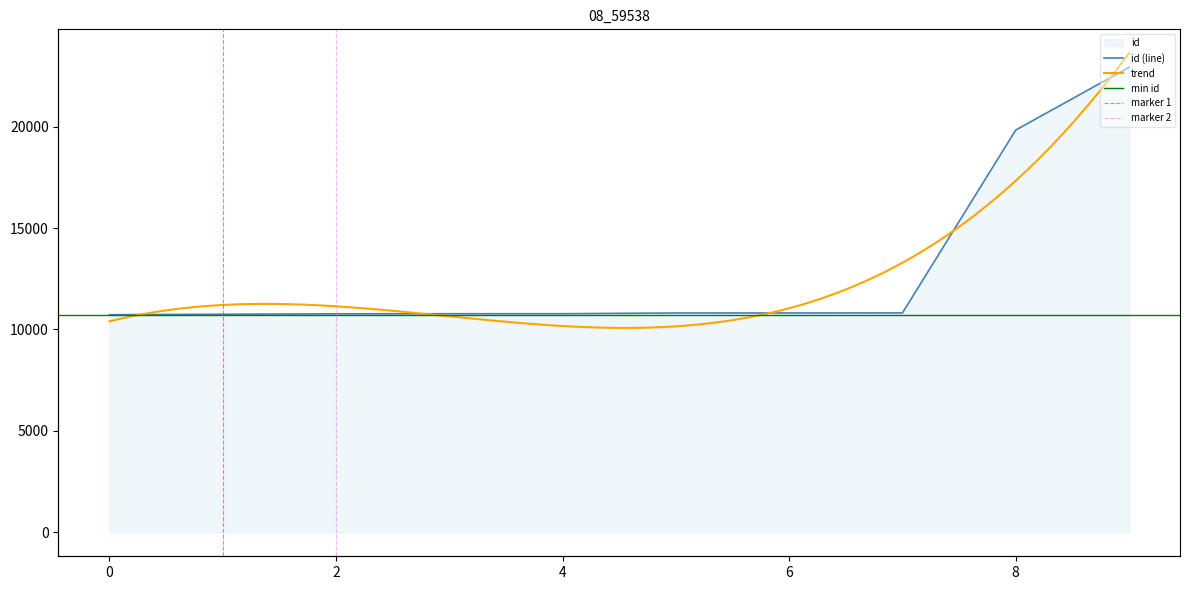

Reading left to right, transcribe all the data shown in this chart.

10728	10751	10773	10777	10778	10814	10815	10818	19833	22926